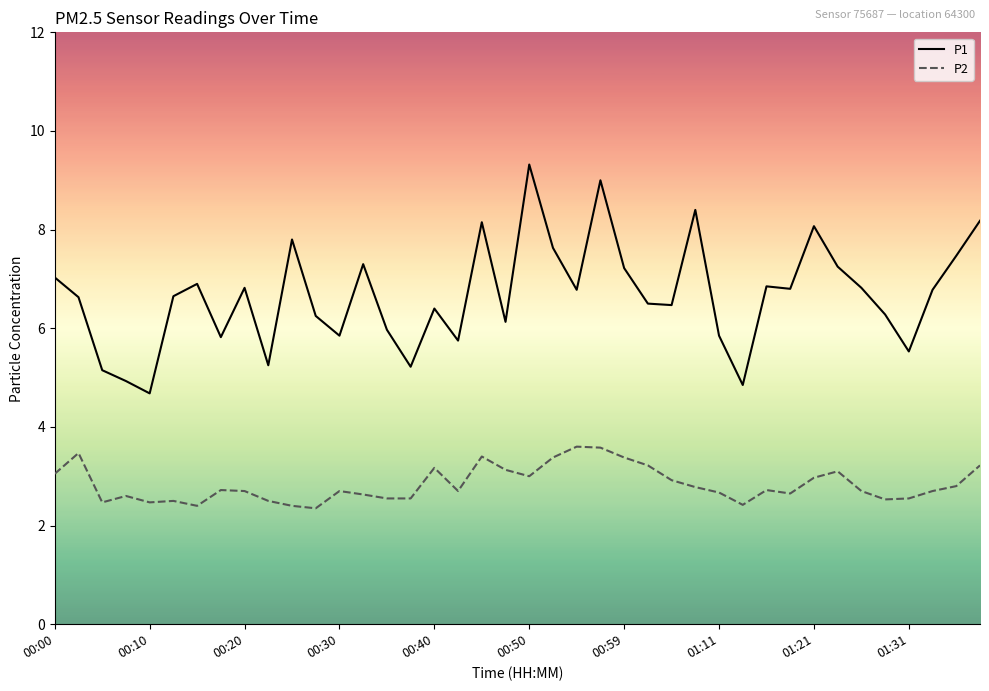

True or false: P1 and P2 intersect in this chart.

False